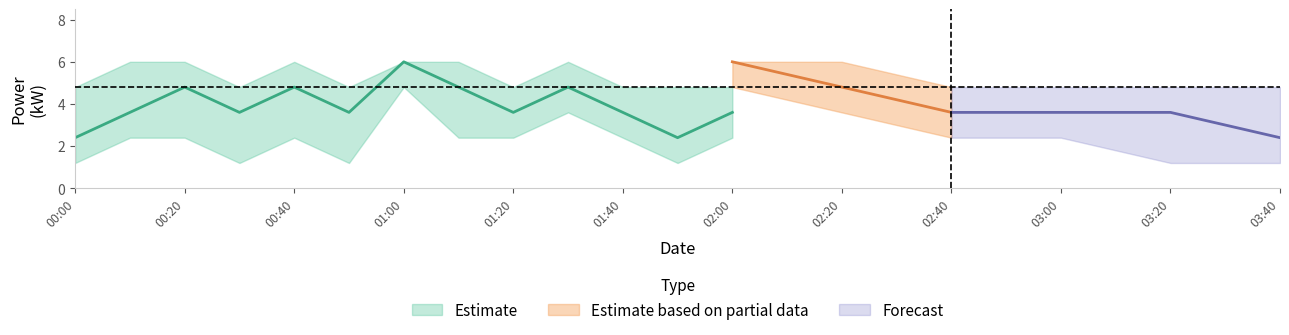

True or false: center and upper cross at least once.

False